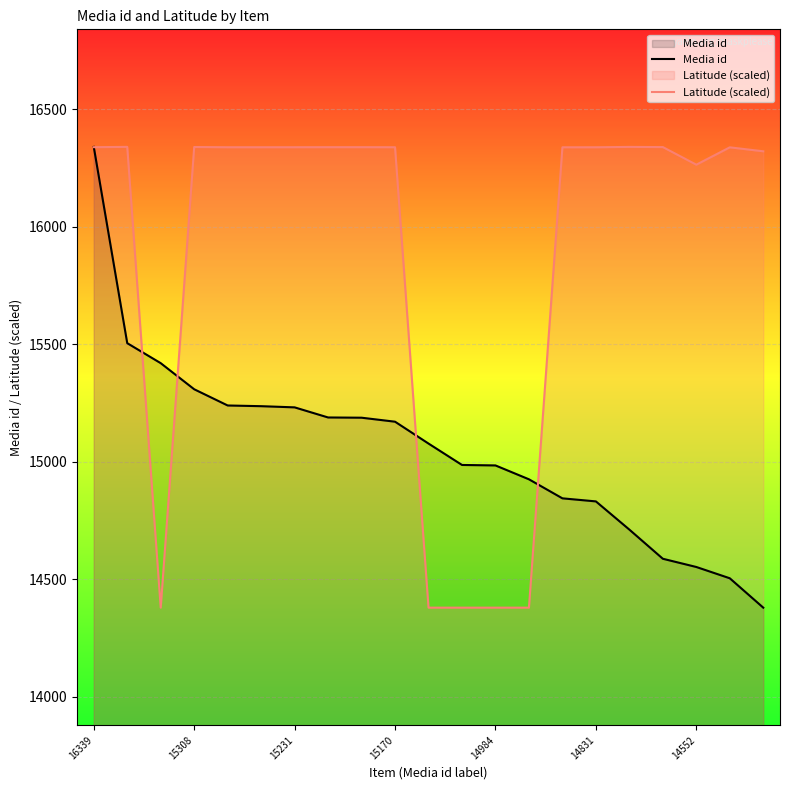

What is the value of the Latitude (scaled) point at the 2nd from the left?

16339.0